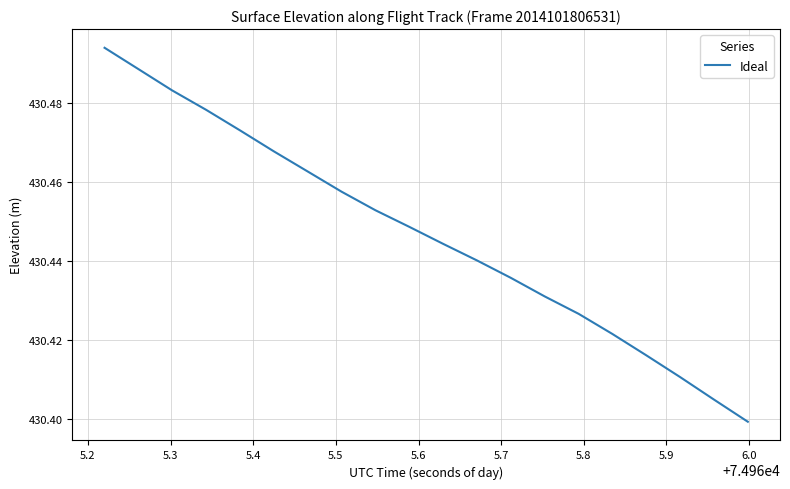

What is the greatest value displayed?

430.5